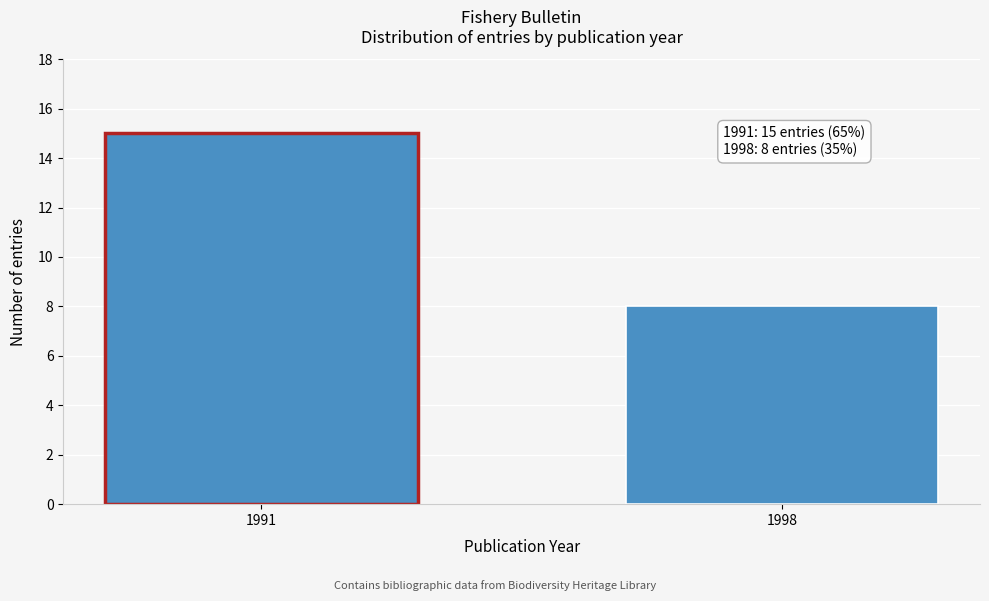

Reading left to right, list all the values displayed in this chart.

1991=15	1998=8